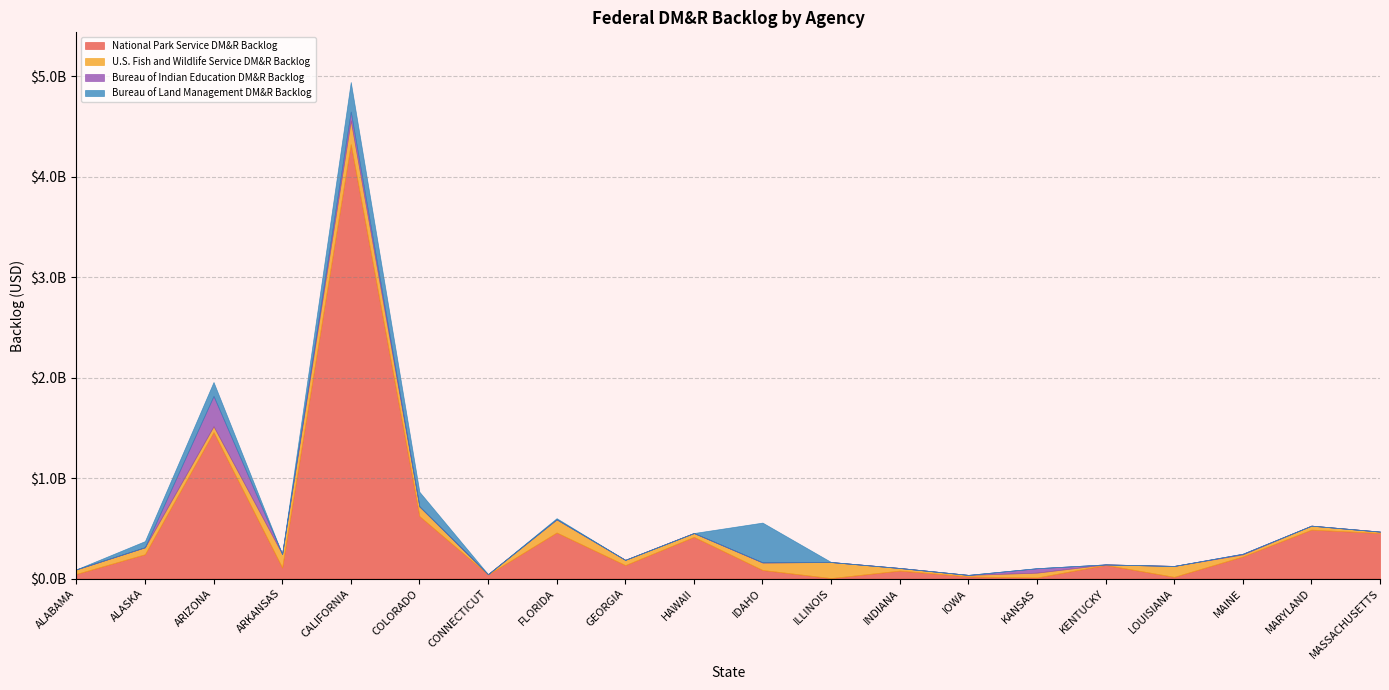

Does the chart have visible grid lines?

Yes